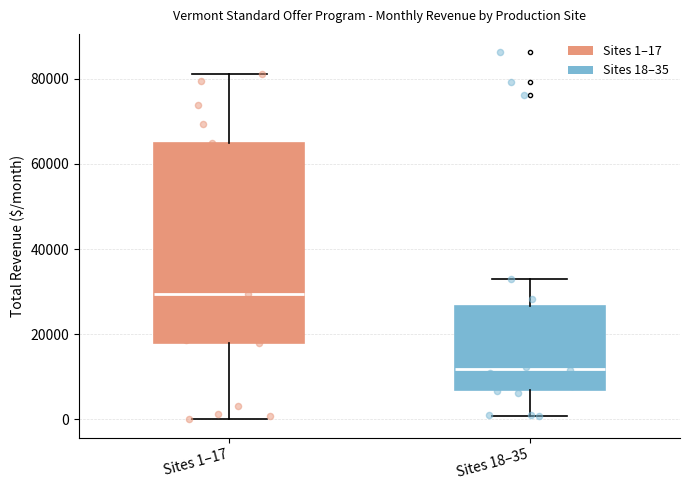

Reading left to right, read every box against the y-axis: the position of its median line, the range the box covers, and the ends of its whiskers. The values are not printed on the chart, so give them approximately, as read against the axis.

Sites 1–17: median 30000, box 18000 to 64000, whiskers 0 to 82000
Sites 18–35: median 12000, box 6000 to 26000, whiskers 0 to 34000